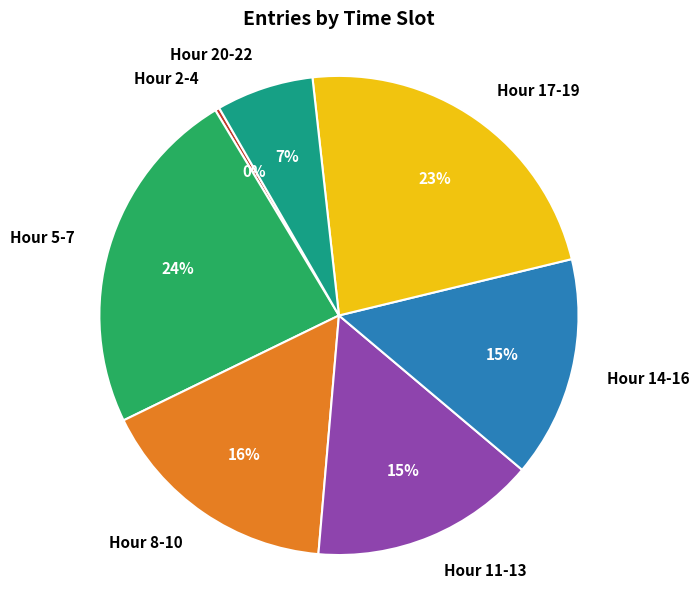

How many slices are in this pie chart?

7